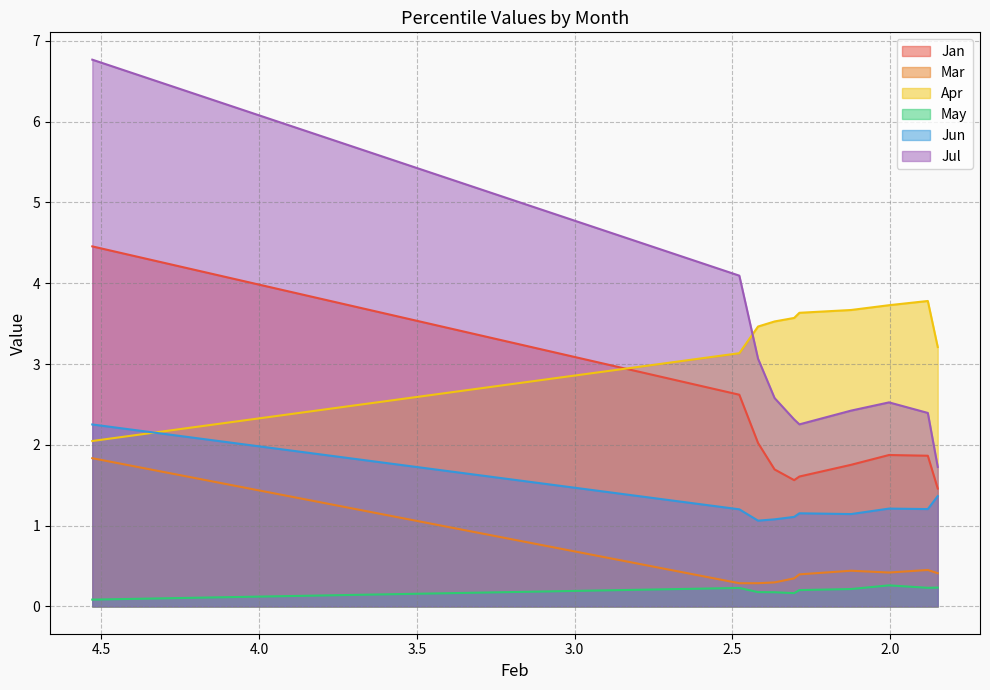

What is the sum of all Apr values?

33.8